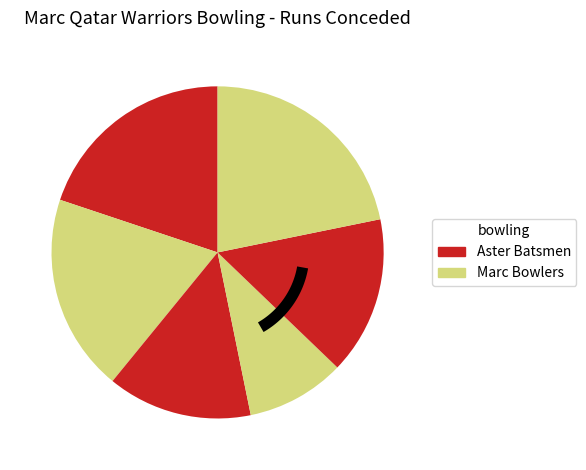

To the nearest percent, what is the average slice percentage?

17%